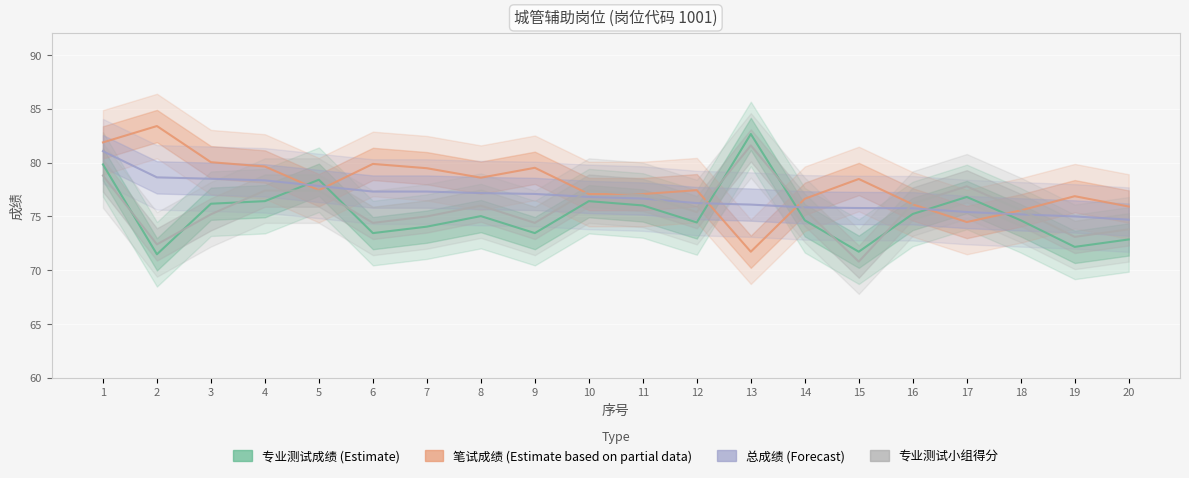

How many categories are shown in the chart?

20